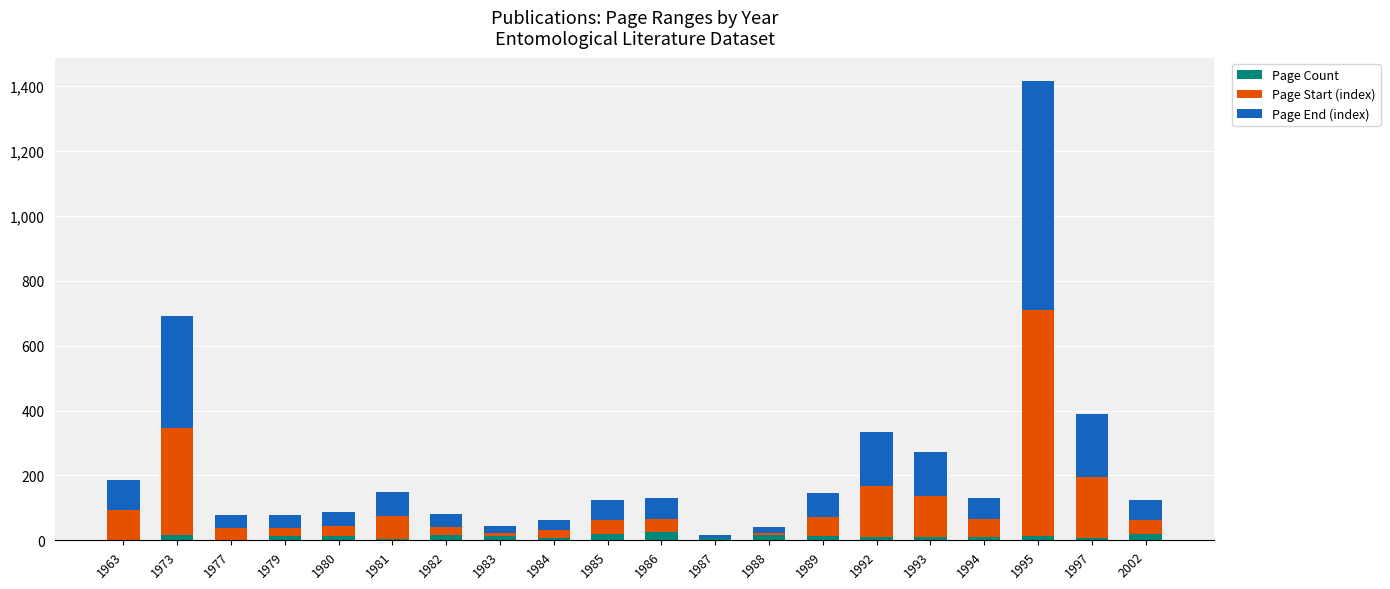

At which category is the sum across all series the highest?

1995